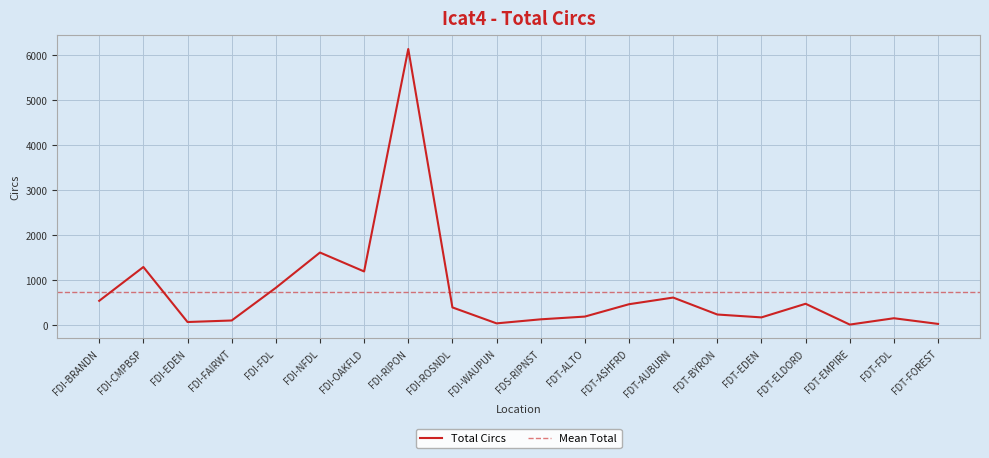

Where is the first local minimum?

FDI-EDEN